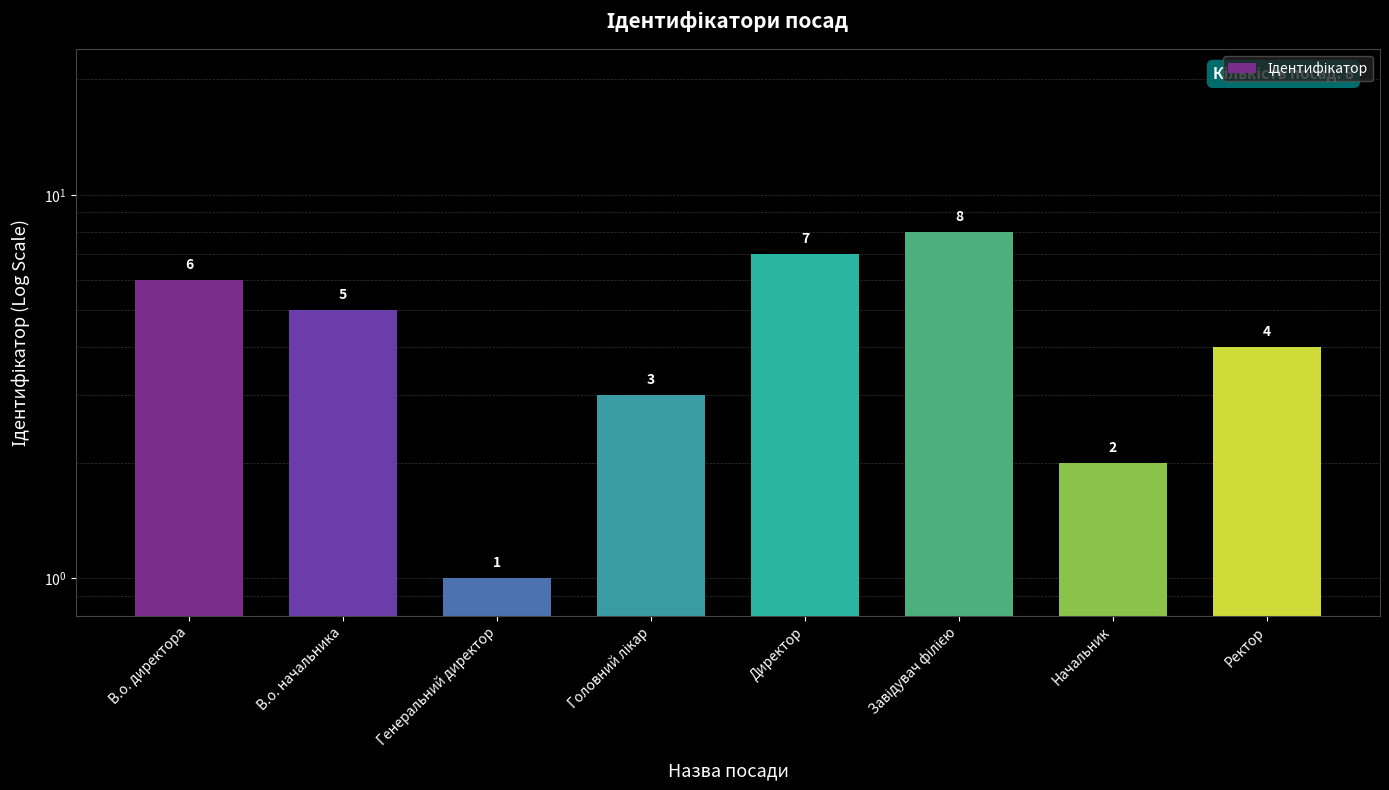

What is the label of the 4th bar from the right?

Директор